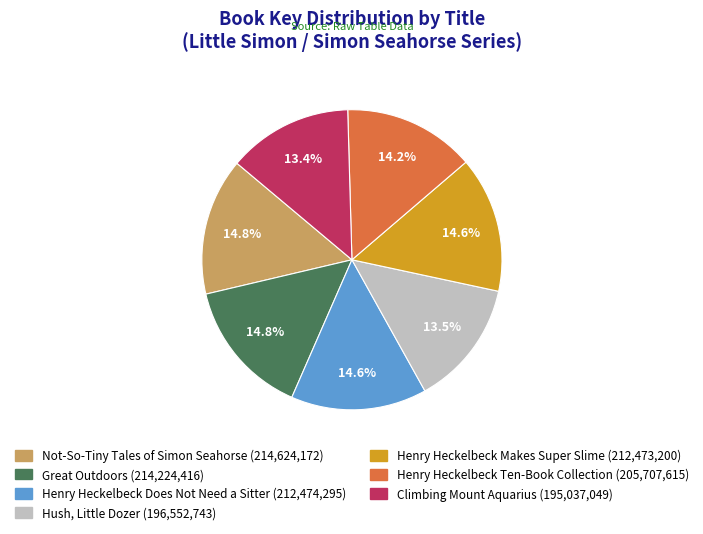

Is the sum of Henry Heckelbeck Ten-Book Collection and Henry Heckelbeck Makes Super Slime greater than half?

No